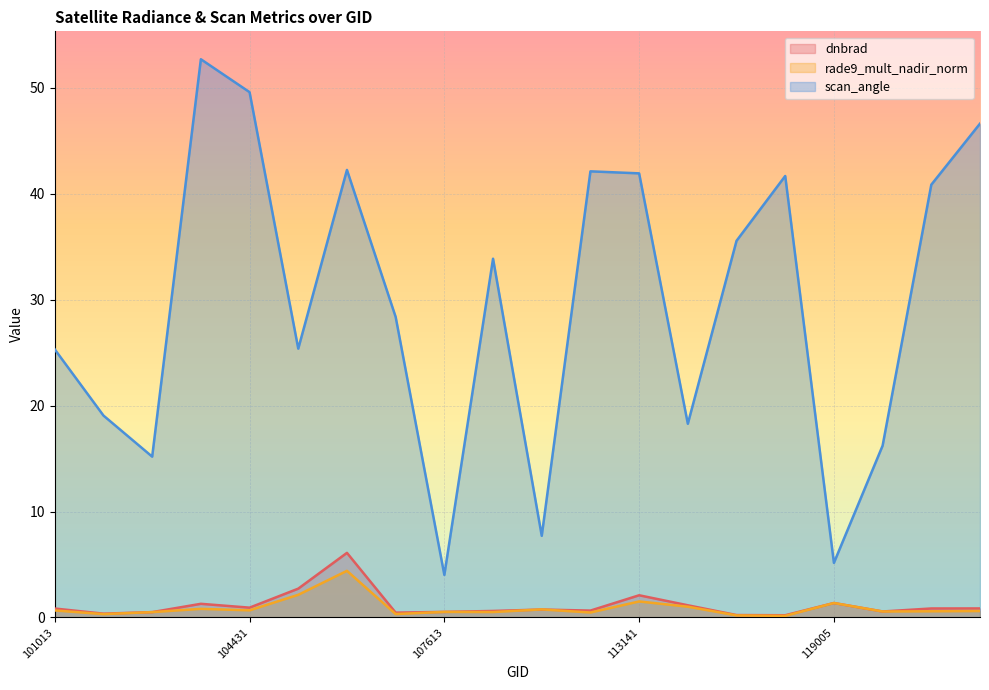

Which series has the largest total across all categories?

scan_angle